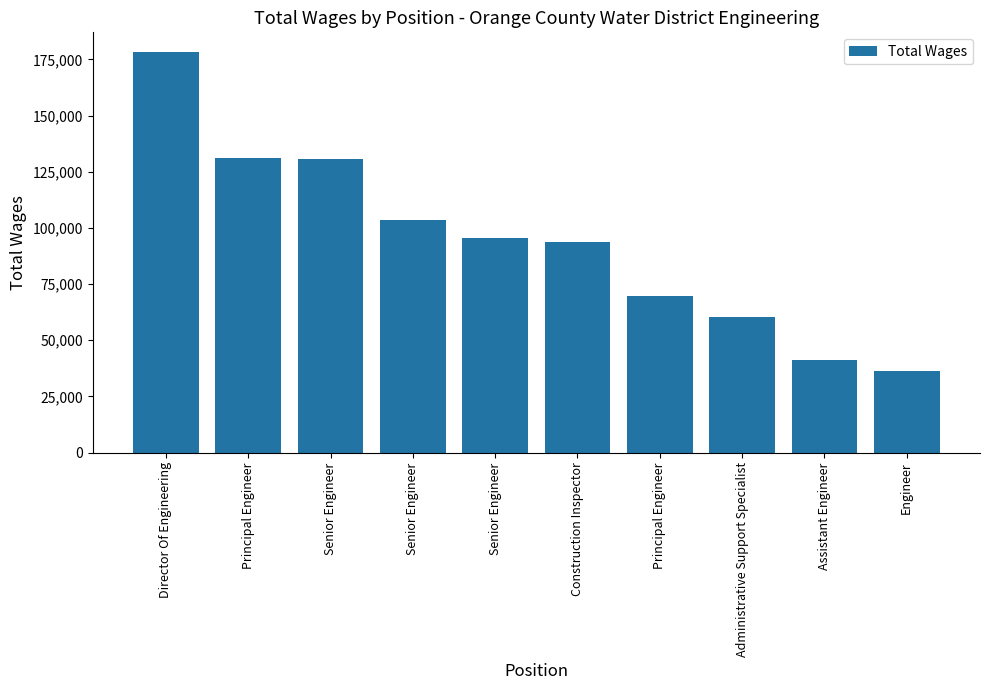

Read the value at Senior Engineer.

130762